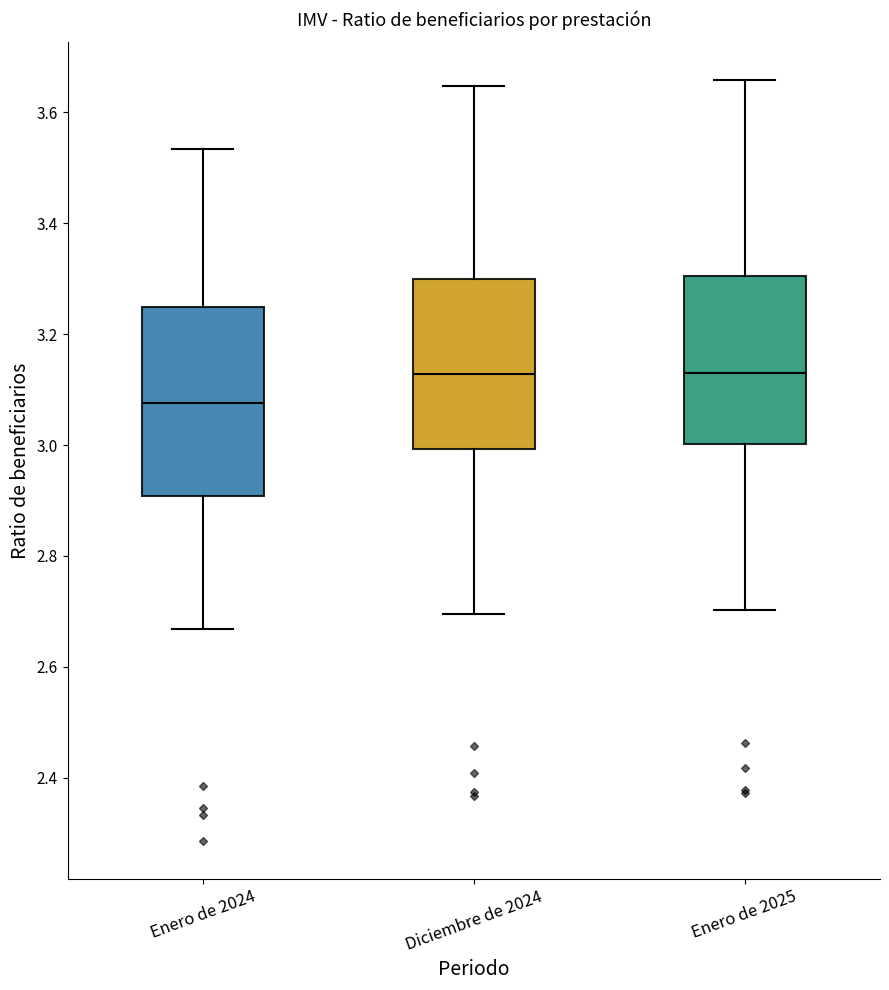

Reading left to right, transcribe this box plot: for each box, give where its median line is, the range the box spans, and where its two whiskers end, as read against the y-axis. The values are not printed on the chart, so give them approximately, as read against the axis.

Enero de 2024: median 3.08, box 2.90 to 3.24, whiskers 2.66 to 3.54
Diciembre de 2024: median 3.12, box 3.00 to 3.30, whiskers 2.70 to 3.64
Enero de 2025: median 3.12, box 3.00 to 3.30, whiskers 2.70 to 3.66